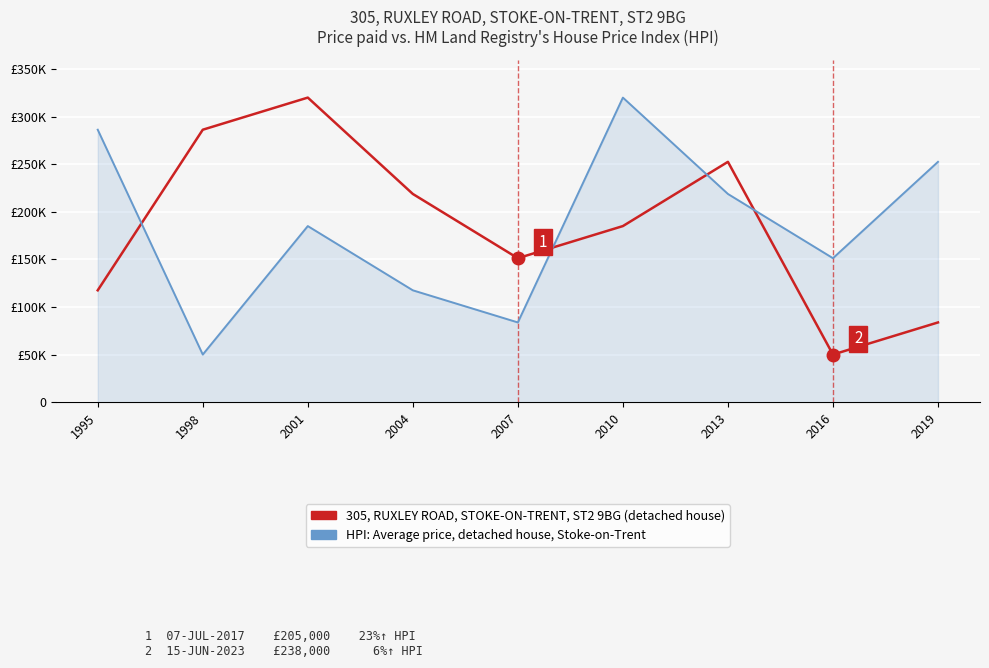

True or false: HPI: Average price, detached house, Stoke-on-Trent and 305, RUXLEY ROAD, STOKE-ON-TRENT, ST2 9BG (detached house) intersect in this chart.

True